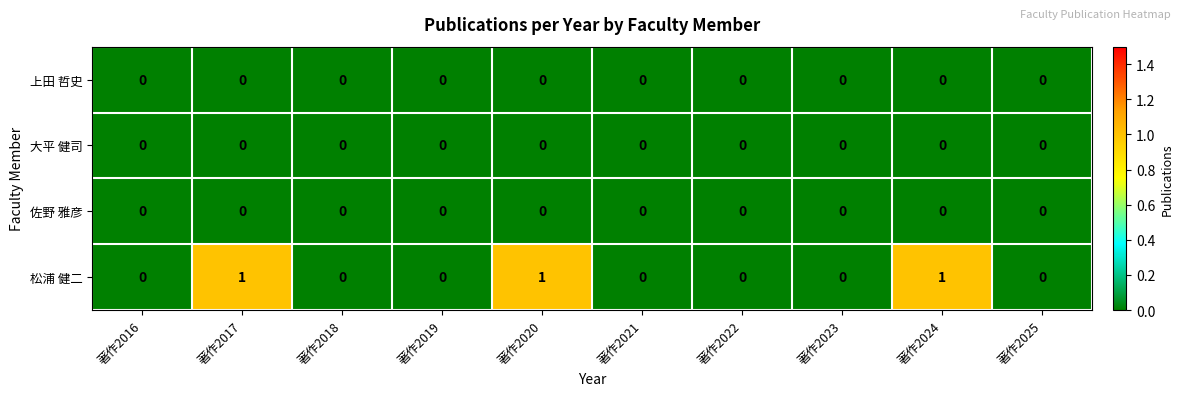

Which series has the largest total across all categories?

松浦 健二